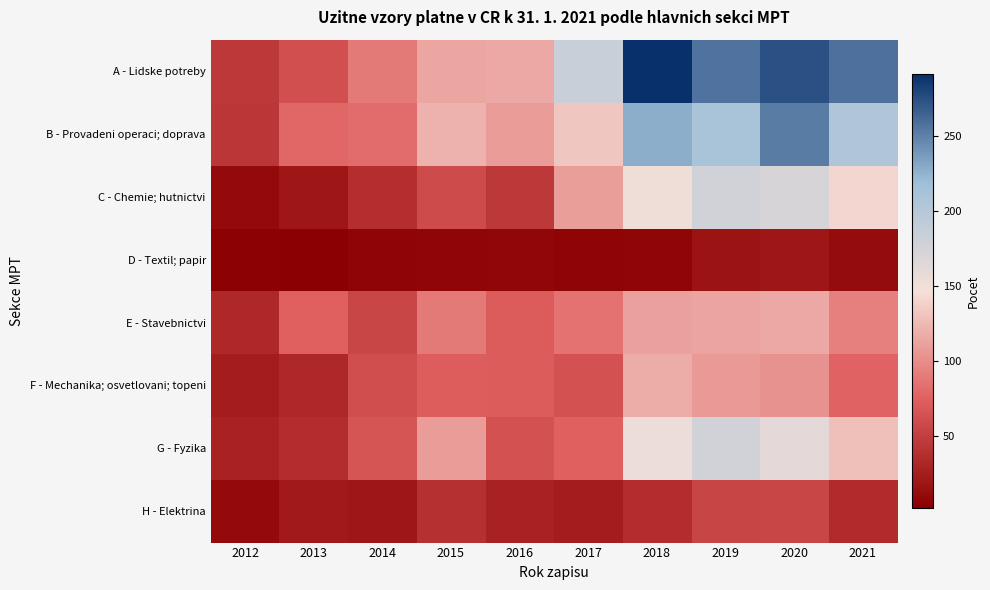

Which series has the largest range (max minus min)?

A - Lidske potreby